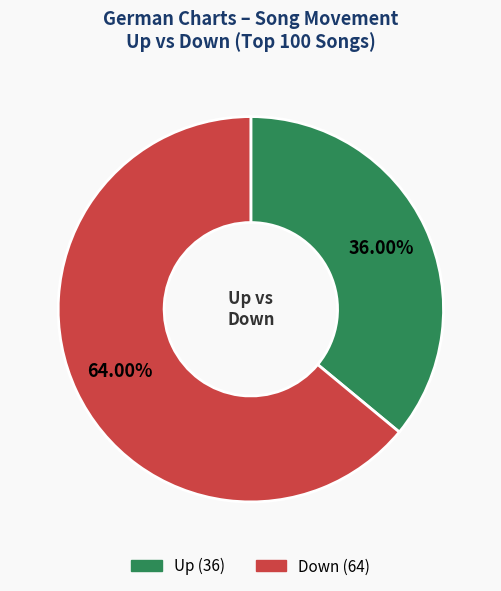

How many segments does this pie chart have?

2